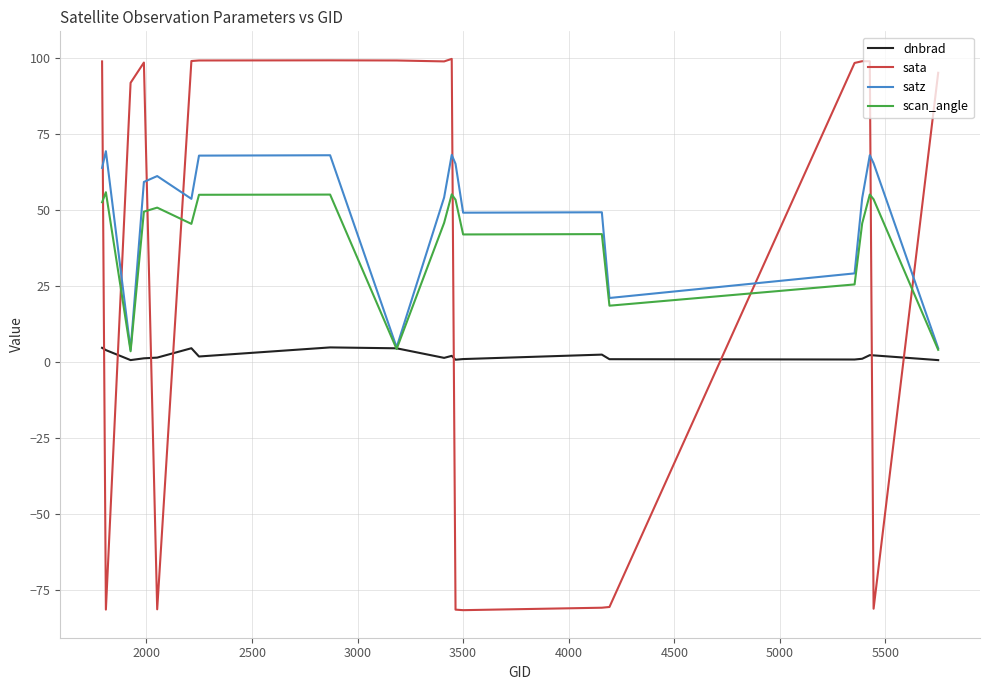

What is the lowest value of the satz series?

4.1